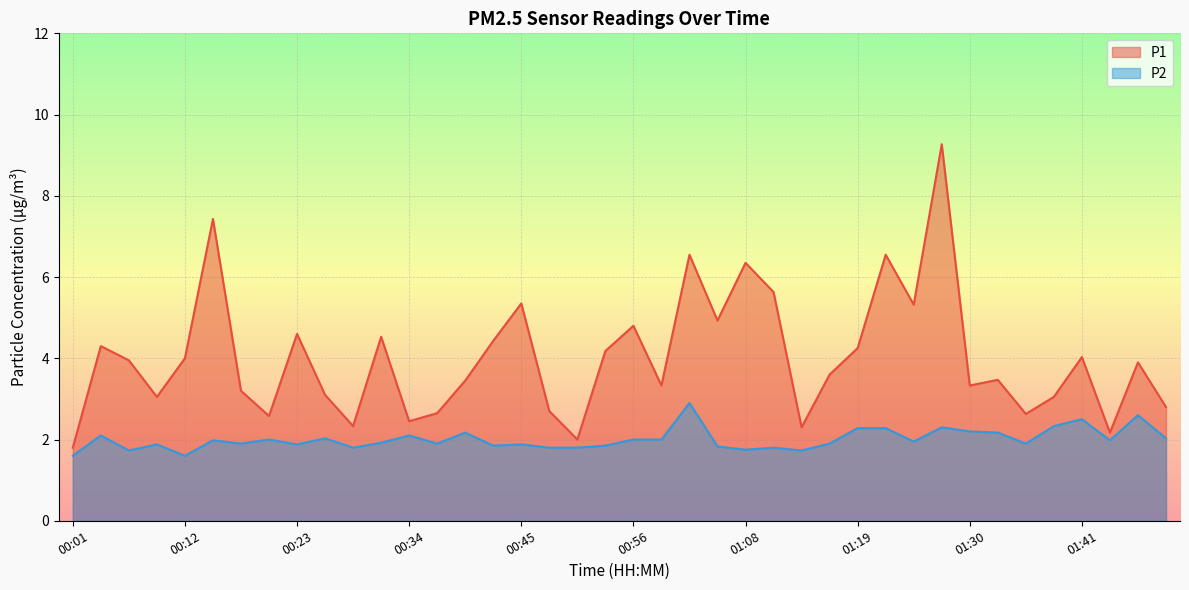

In P1, how many points are lower than both neighbors (excluding endpoints)?

12